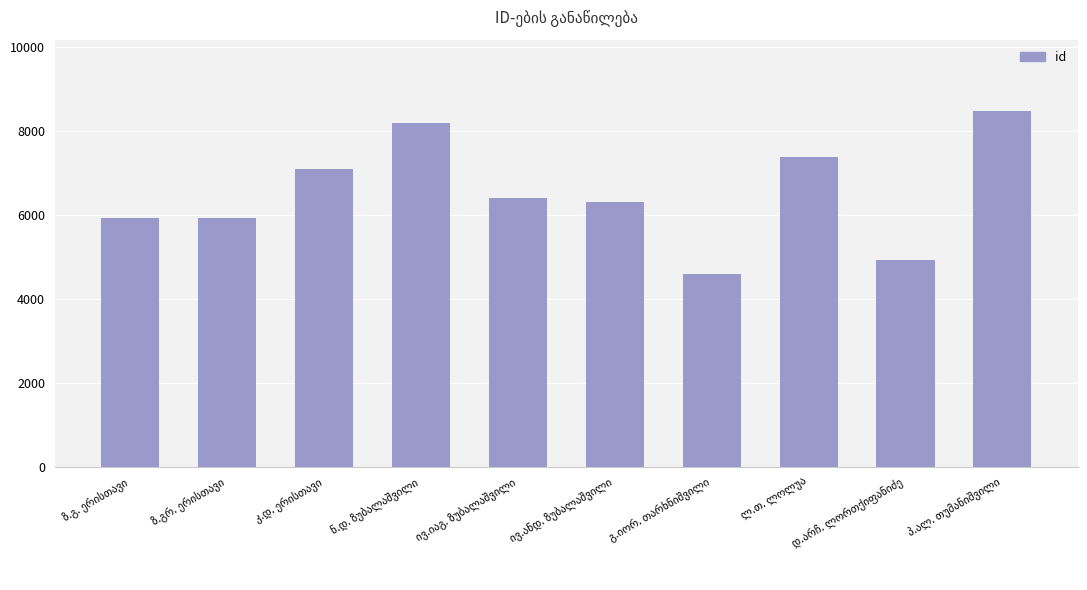

What is the value of the 2nd bar from the left?

5923